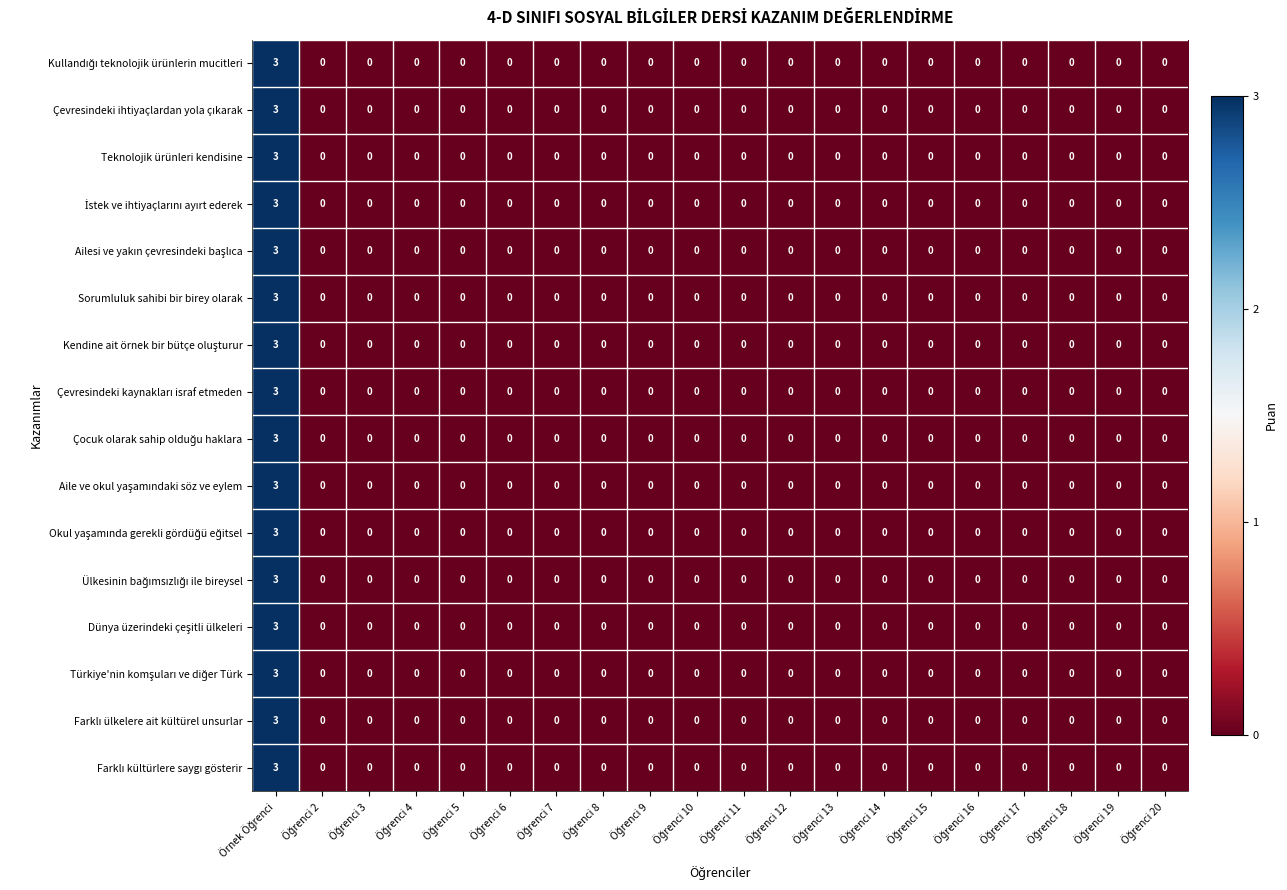

What is the maximum value shown in the chart?

3